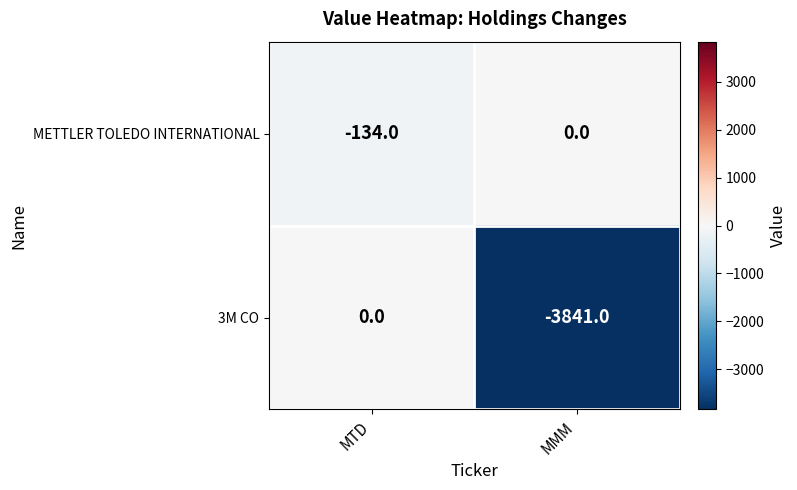

Between MTD and MMM, which series saw the biggest shift?

3M CO